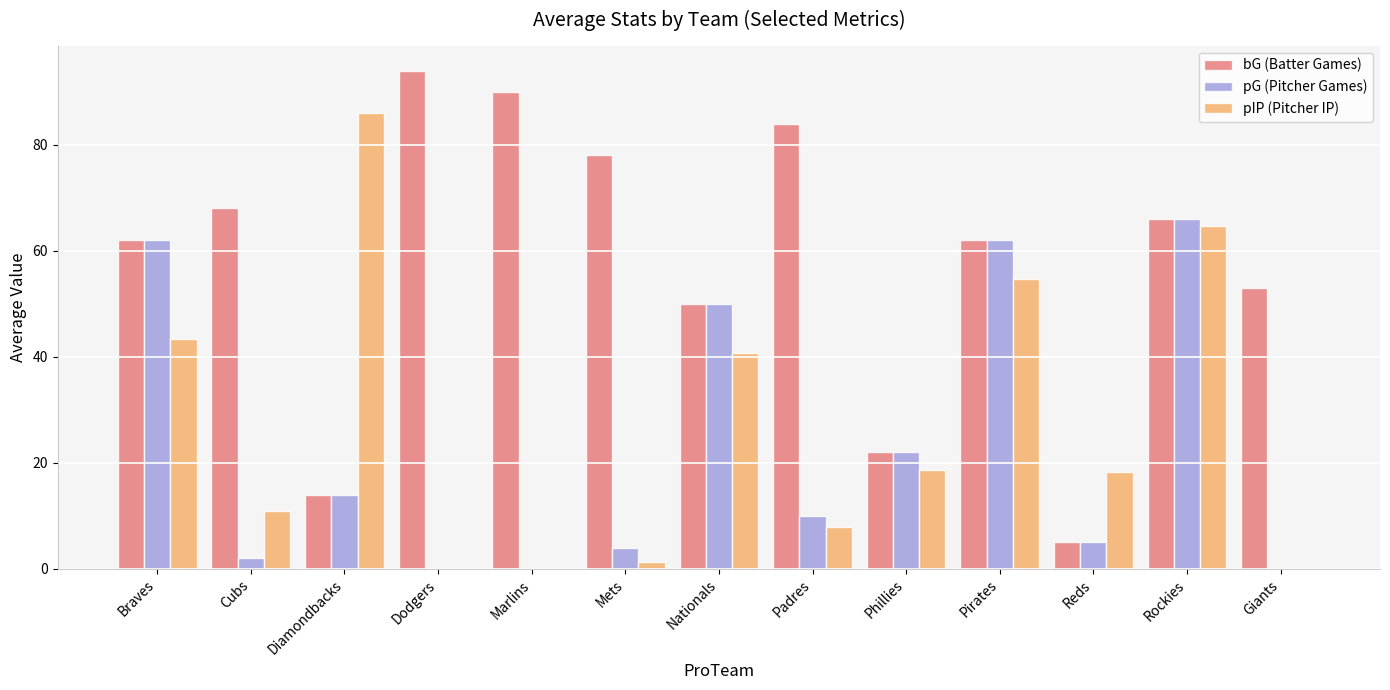

What is the difference between the pG (Pitcher Games) values at Diamondbacks and Reds?

9.0